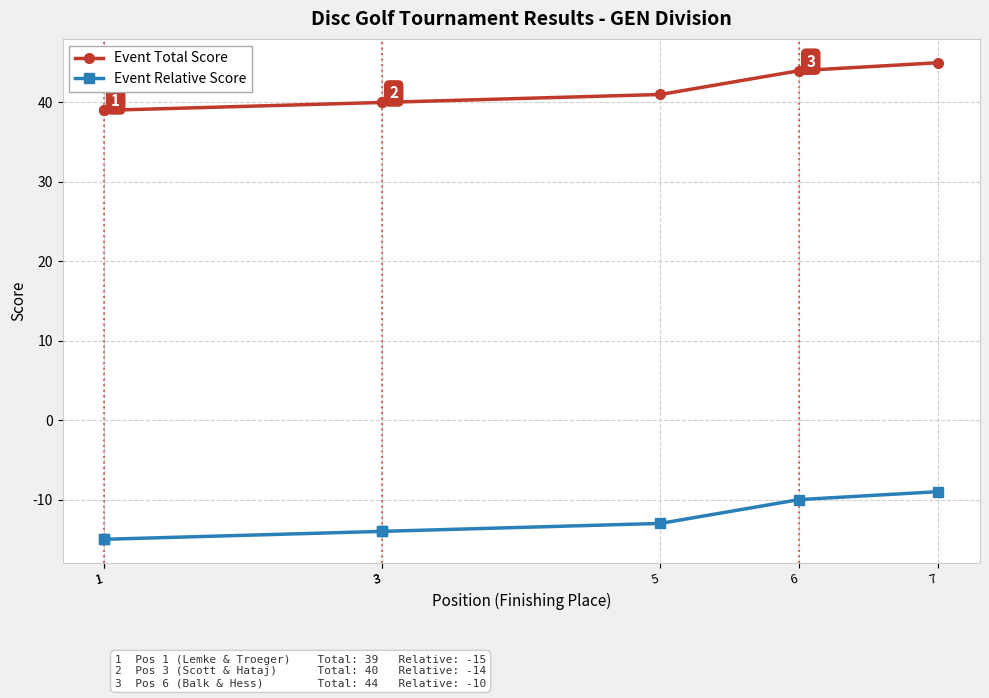

Which category has the lowest value across all series?

1